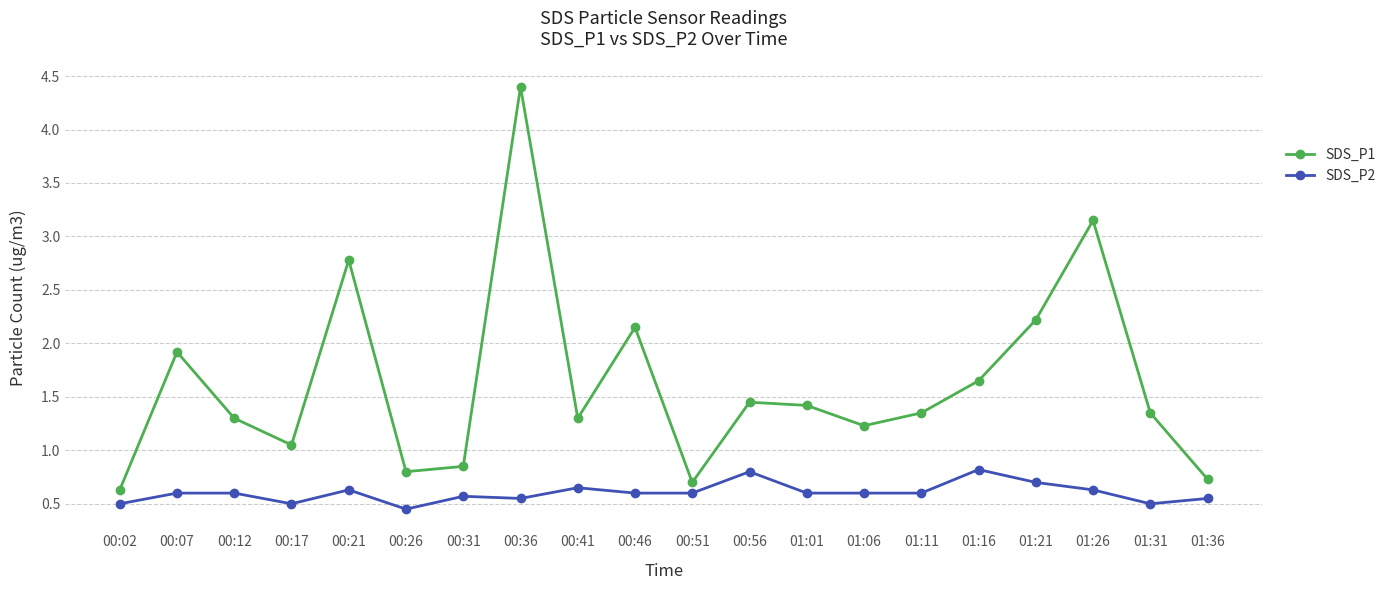

True or false: SDS_P1 and SDS_P2 intersect in this chart.

False